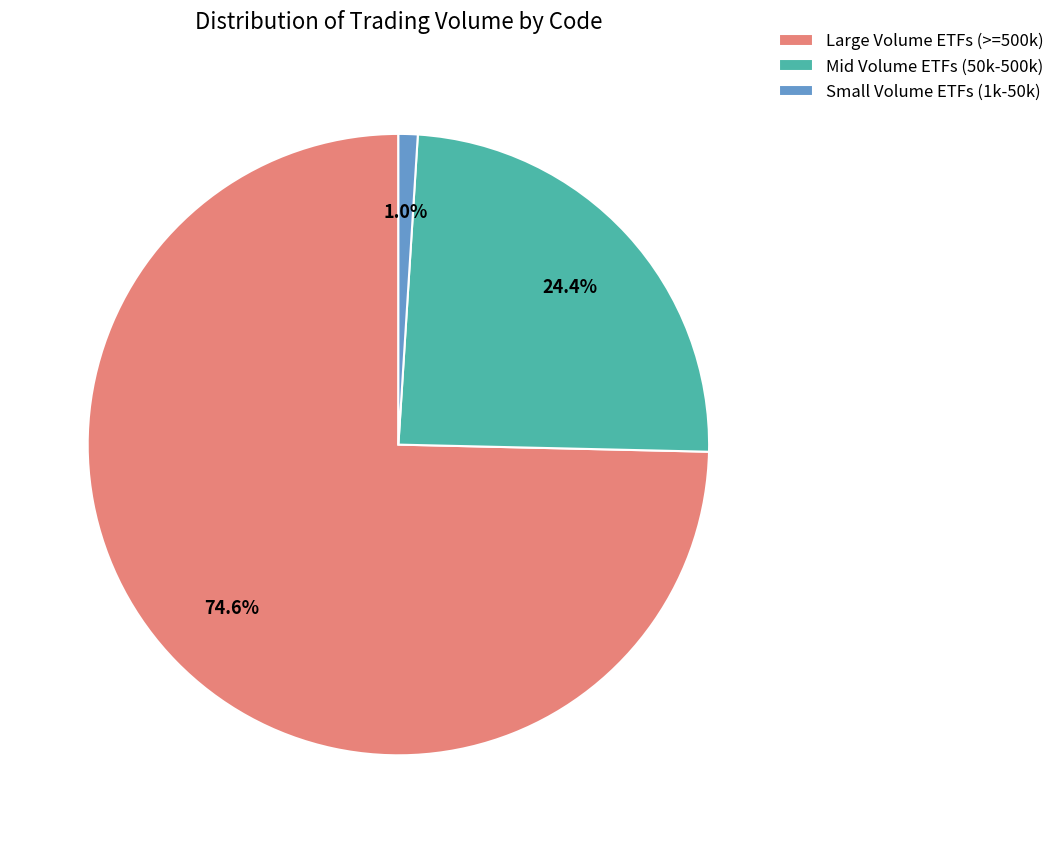

Combined, what portion of the pie is Mid Volume ETFs (50k-500k) and Small Volume ETFs (1k-50k)?

25.4%